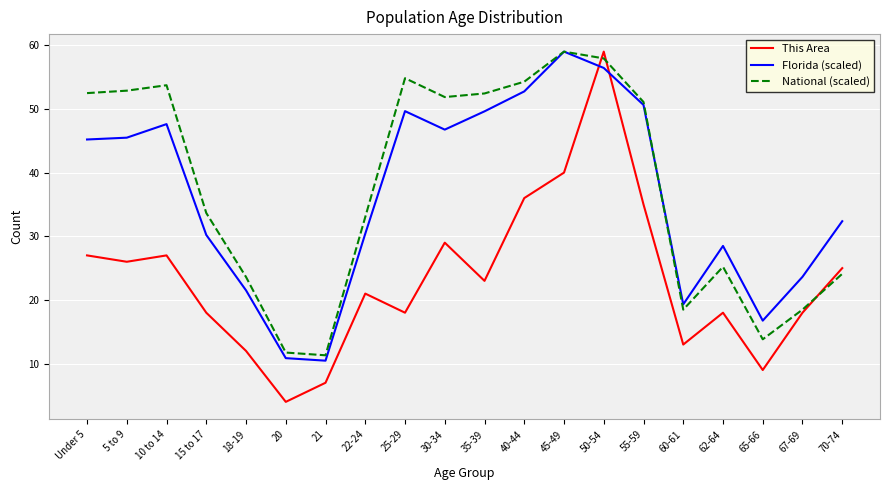

Which series has the largest range (max minus min)?

This Area